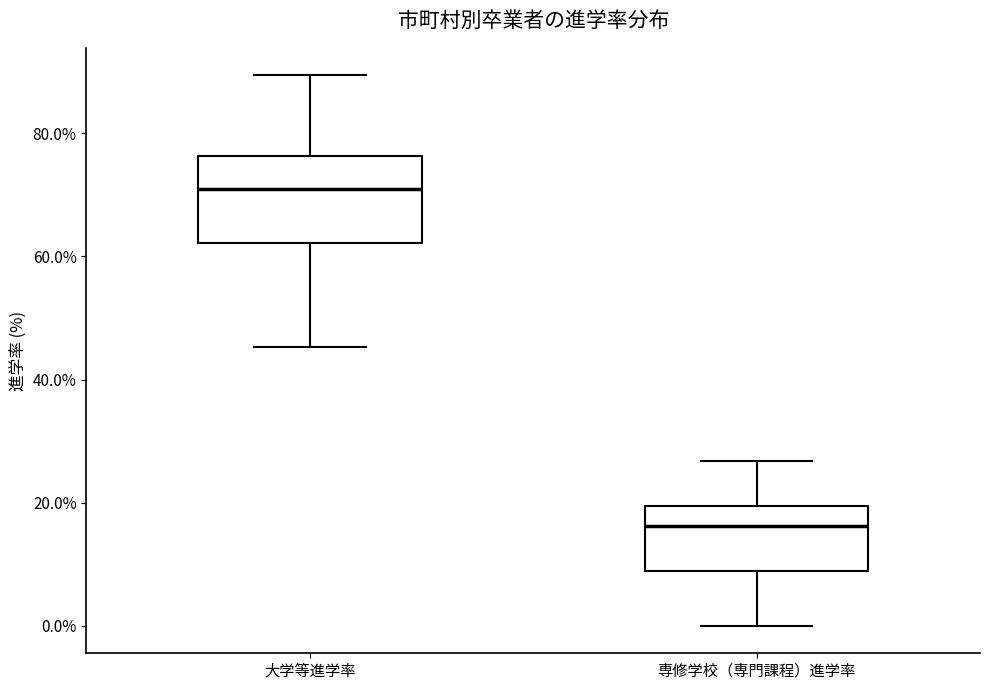

Which box's median line is the lowest?

専修学校（専門課程）進学率